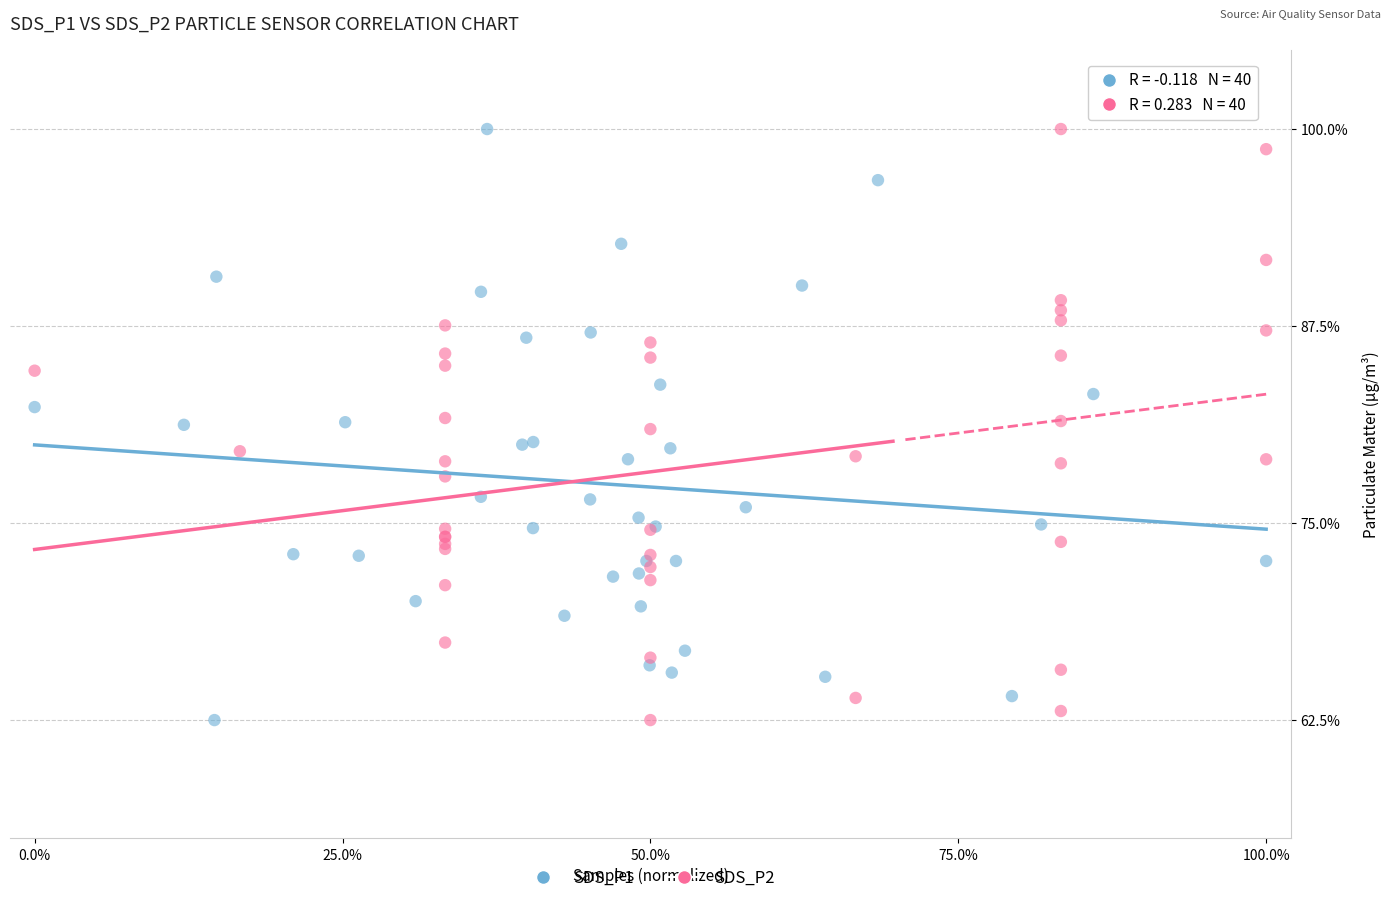

What are all the series names shown in the legend?

SDS_P1, SDS_P2